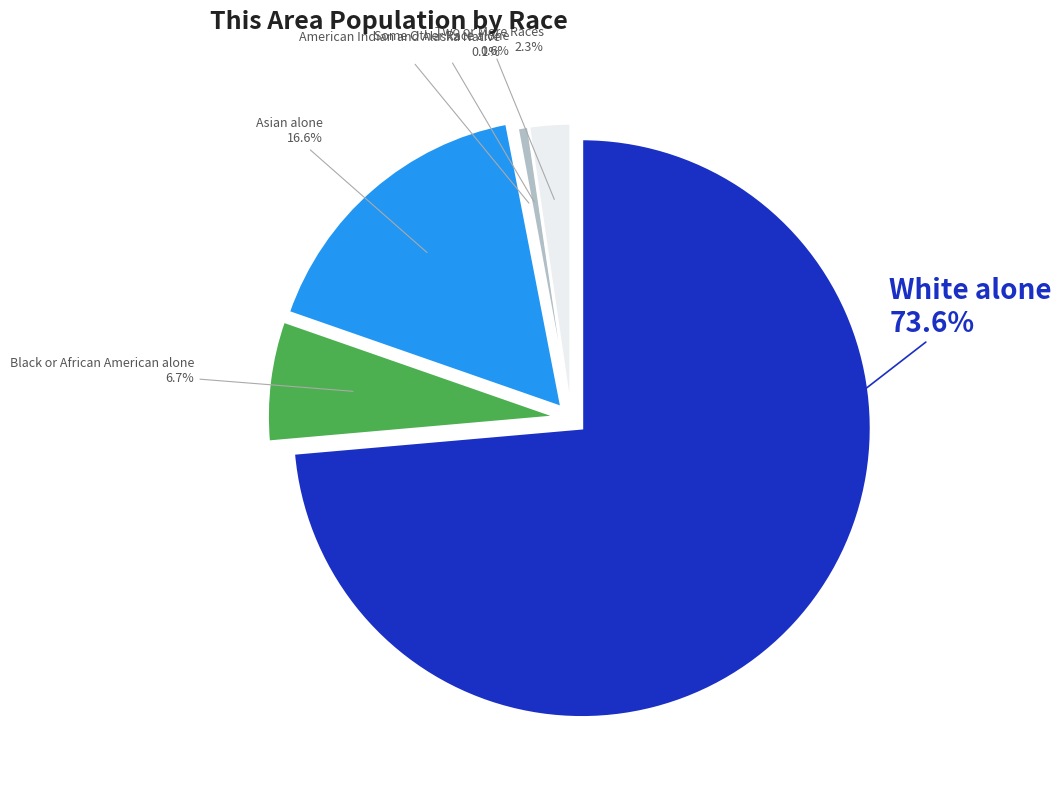

To the nearest percent, what percentage of the pie is Asian alone?

17%